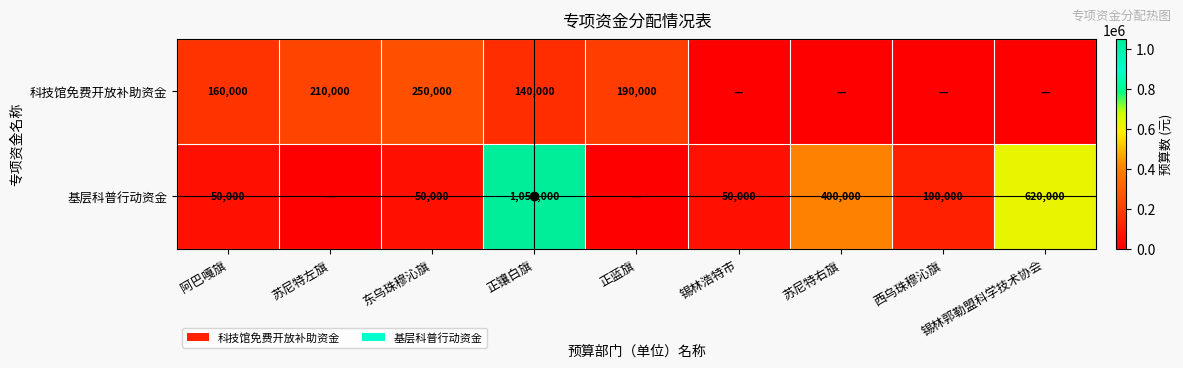

True or false: 科技馆免费开放补助资金 has a value of 69422 at 阿巴嘎旗.

False